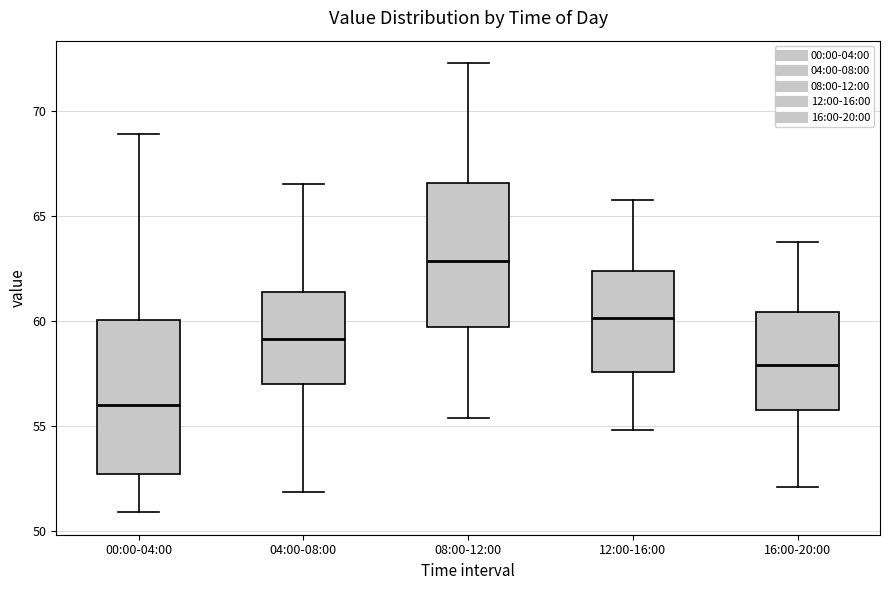

Which box's median line is the lowest?

00:00-04:00